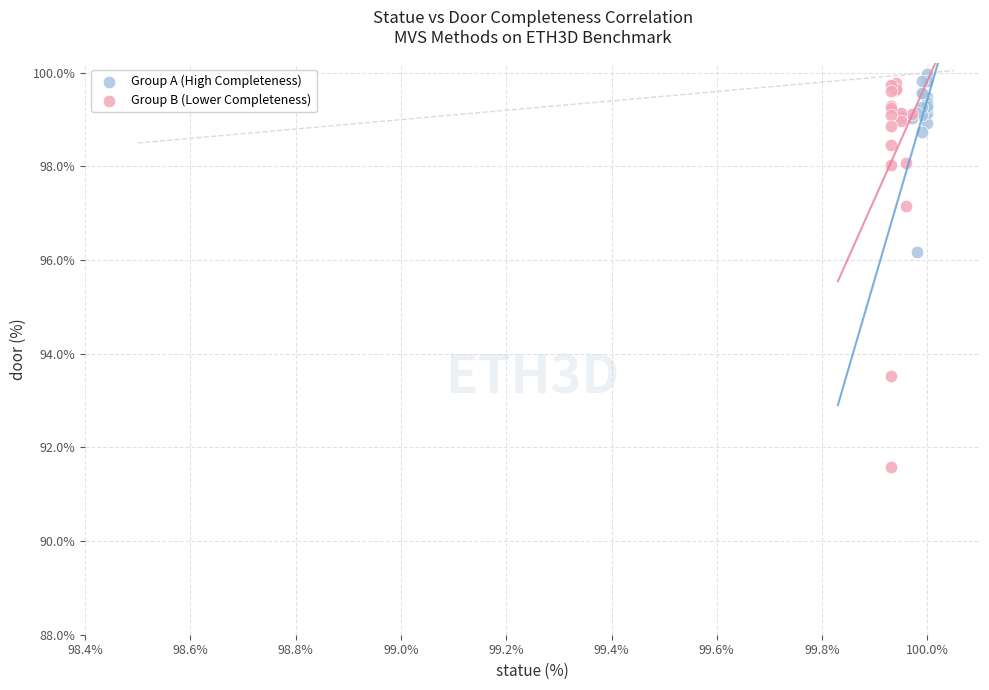

Which series has the largest Y range (max minus min)?

Group B (Lower Completeness)